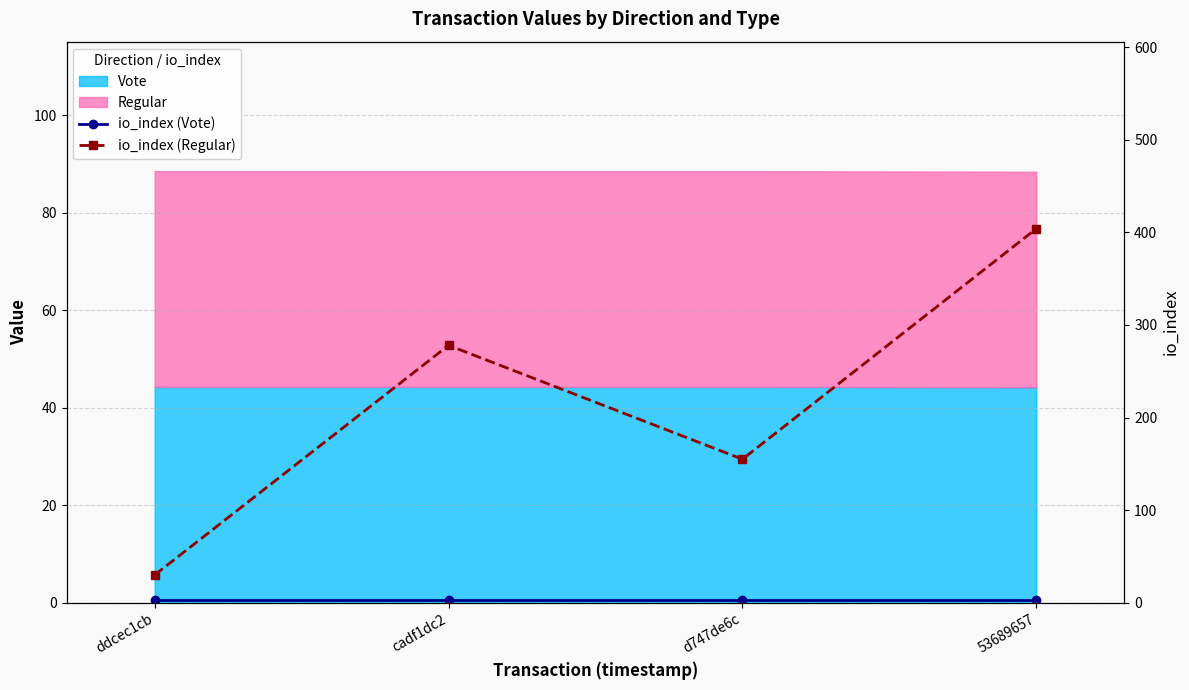

At which label does io_index (Vote) reach its peak?

ddcec1cb